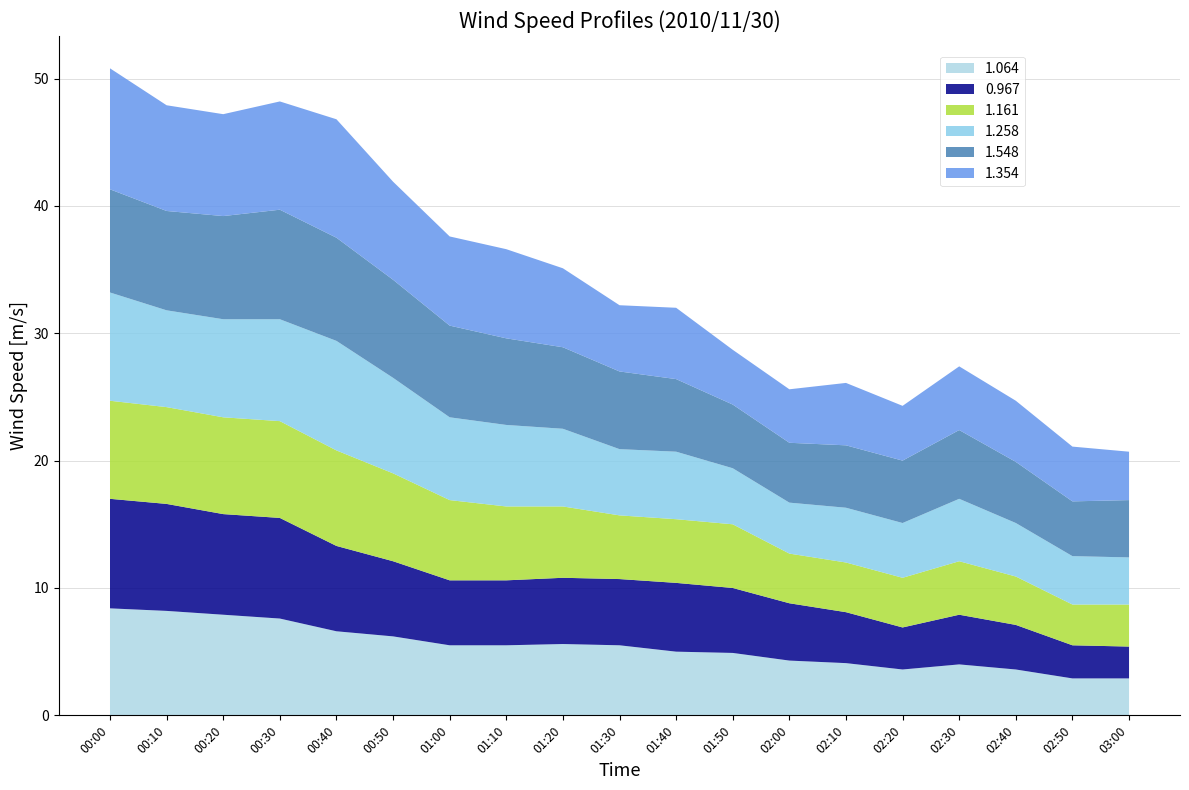

Reading right to left, what are all the values shown in this chart?

1.064: 03:00=2.9	02:50=2.9	02:40=3.6	02:30=4.0	02:20=3.6	02:10=4.1	02:00=4.3	01:50=4.9	01:40=5.0	01:30=5.5	01:20=5.6	01:10=5.5	01:00=5.5	00:50=6.2	00:40=6.6	00:30=7.6	00:20=7.9	00:10=8.2	00:00=8.4
0.967: 03:00=2.5	02:50=2.6	02:40=3.5	02:30=3.9	02:20=3.3	02:10=4.0	02:00=4.5	01:50=5.1	01:40=5.4	01:30=5.2	01:20=5.2	01:10=5.1	01:00=5.1	00:50=5.9	00:40=6.7	00:30=7.9	00:20=7.9	00:10=8.4	00:00=8.6
1.161: 03:00=3.3	02:50=3.2	02:40=3.8	02:30=4.2	02:20=3.9	02:10=3.9	02:00=3.9	01:50=5.0	01:40=5.0	01:30=5.0	01:20=5.6	01:10=5.8	01:00=6.3	00:50=6.9	00:40=7.5	00:30=7.6	00:20=7.6	00:10=7.6	00:00=7.7
1.258: 03:00=3.7	02:50=3.8	02:40=4.2	02:30=4.9	02:20=4.3	02:10=4.3	02:00=4.0	01:50=4.4	01:40=5.3	01:30=5.2	01:20=6.1	01:10=6.4	01:00=6.5	00:50=7.5	00:40=8.6	00:30=8.0	00:20=7.7	00:10=7.6	00:00=8.5
1.548: 03:00=4.5	02:50=4.3	02:40=4.8	02:30=5.4	02:20=4.9	02:10=4.9	02:00=4.7	01:50=5.0	01:40=5.7	01:30=6.1	01:20=6.4	01:10=6.8	01:00=7.2	00:50=7.7	00:40=8.1	00:30=8.6	00:20=8.1	00:10=7.8	00:00=8.1
1.354: 03:00=3.8	02:50=4.3	02:40=4.8	02:30=5.0	02:20=4.3	02:10=4.9	02:00=4.2	01:50=4.3	01:40=5.6	01:30=5.2	01:20=6.2	01:10=7.0	01:00=7.0	00:50=7.7	00:40=9.3	00:30=8.5	00:20=8.0	00:10=8.3	00:00=9.5